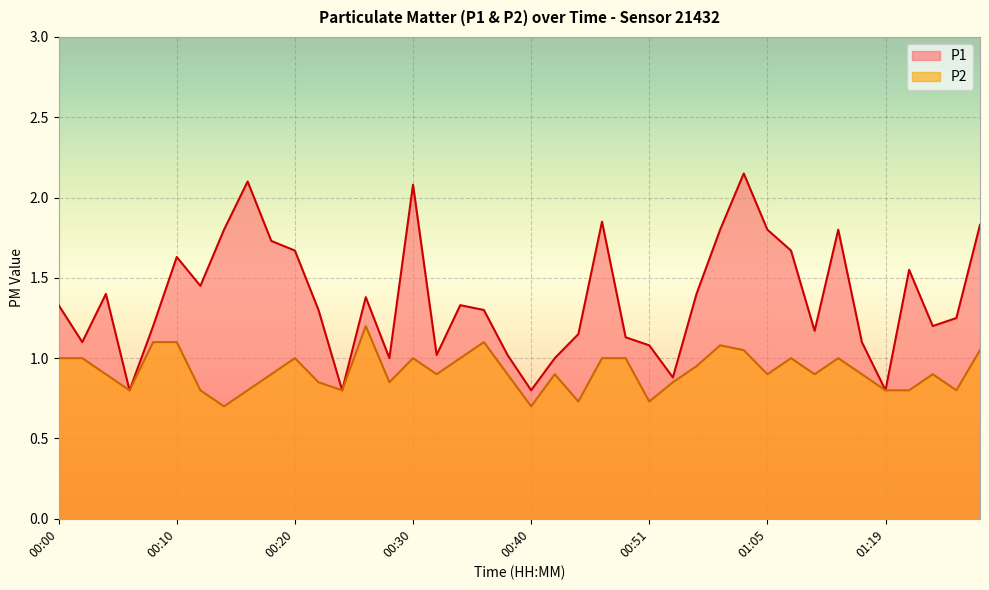

At which category is the sum across all series the highest?

00:59